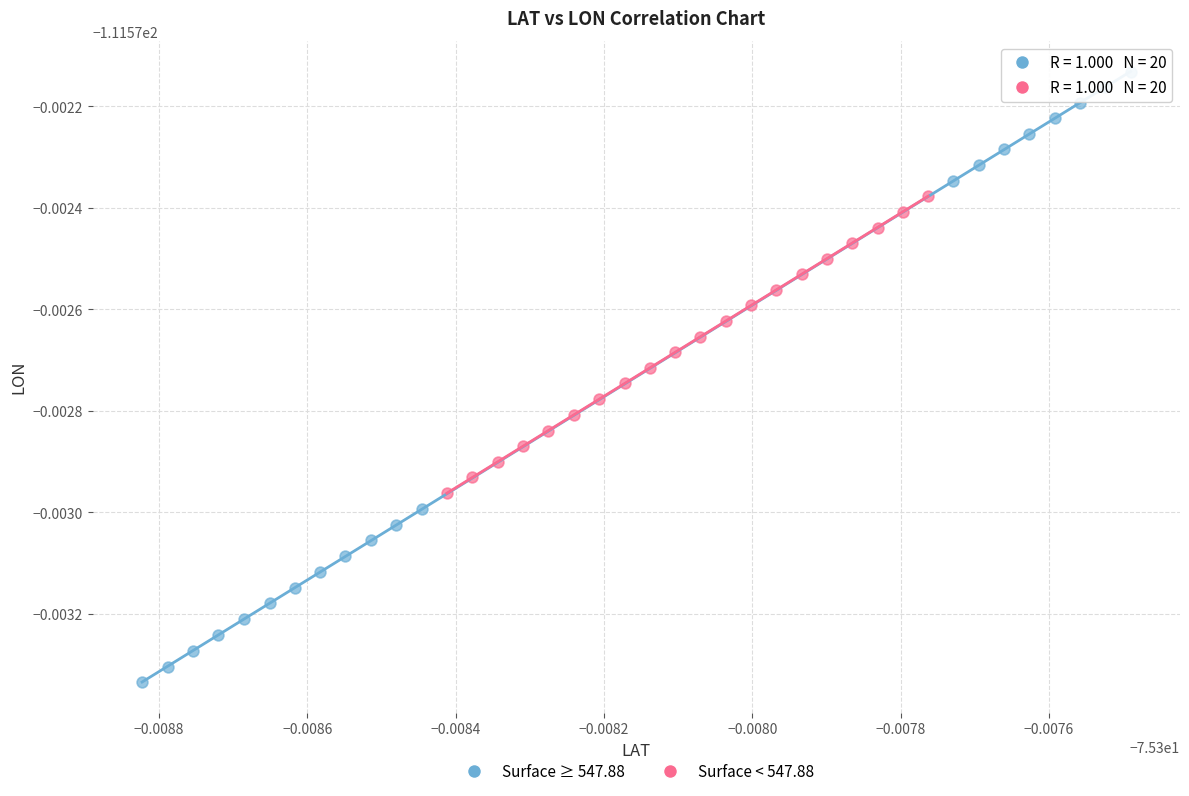

Which series reaches the minimum Y coordinate?

Surface ≥ 547.88